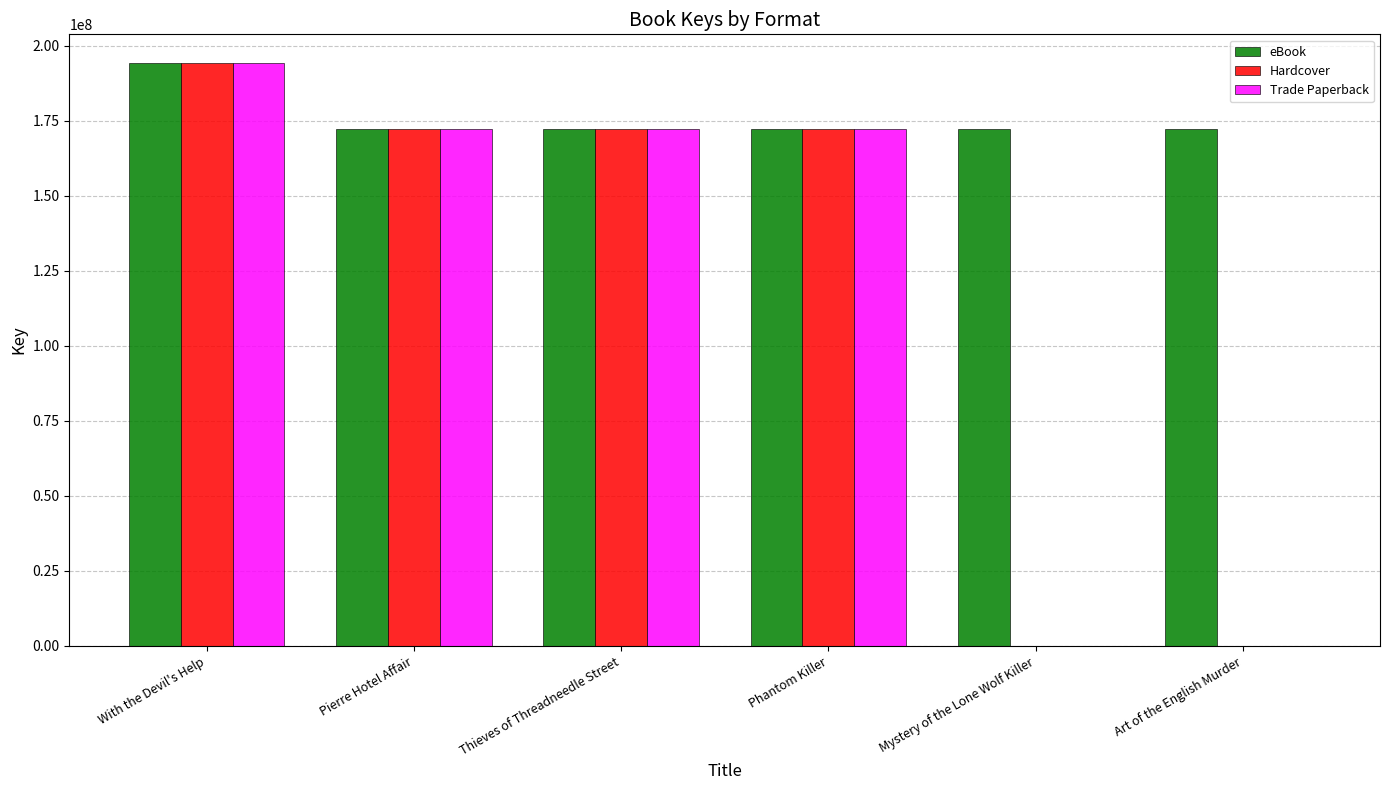

Which category has the highest value in the eBook series?

With the Devil's Help